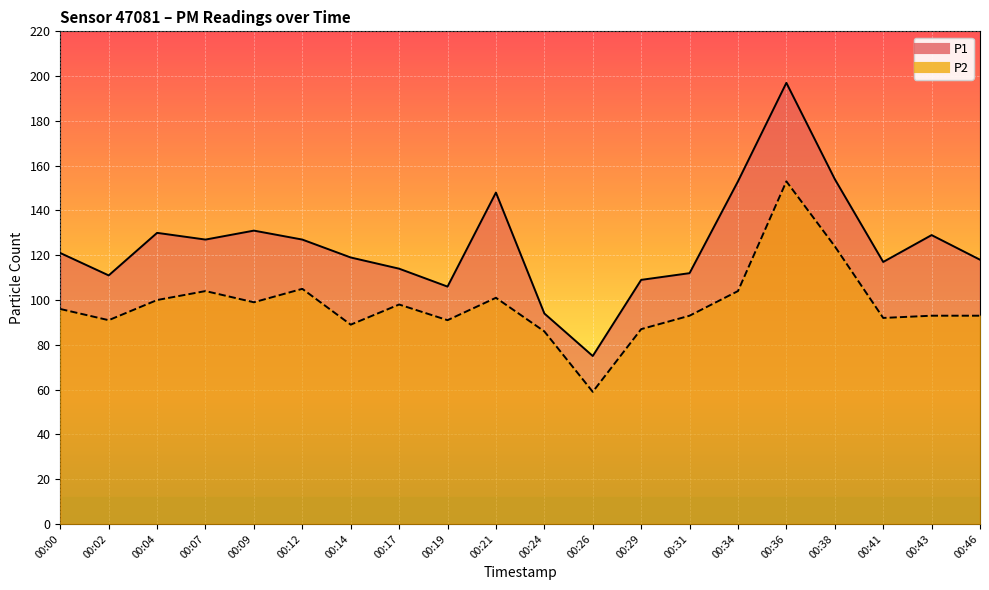

True or false: P2 and P1 intersect in this chart.

False